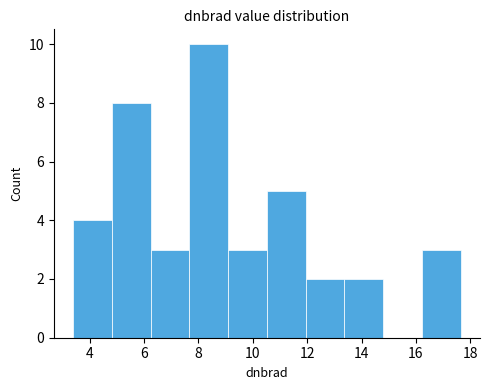

Reading left to right, list every bar in this chart as the range it spans on the x-axis followed by its height. Neither the bar edges nor the heights are printed on the chart, so give them approximately, as read against the axes.

3.4 to 4.8: 4
4.8 to 6.2: 8
6.2 to 7.6: 3
7.6 to 9.0: 10
9.0 to 10.6: 3
10.6 to 12.0: 5
12.0 to 13.4: 2
13.4 to 14.8: 2
14.8 to 16.2: 0
16.2 to 17.6: 3